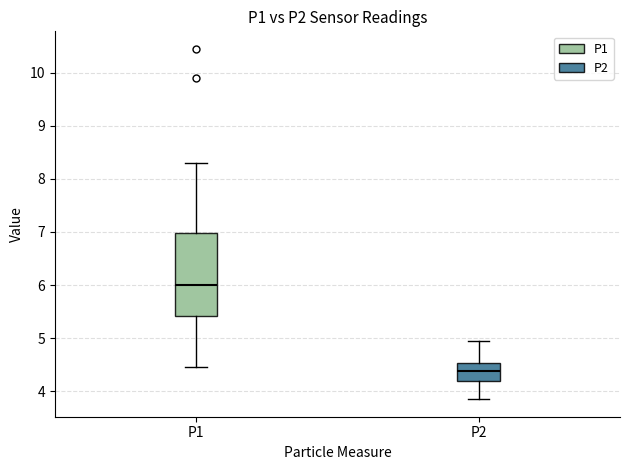

Reading left to right, transcribe this box plot: for each box, give where its median line is, the range the box spans, and where its two whiskers end, as read against the y-axis. The values are not printed on the chart, so give them approximately, as read against the axis.

P1: median 6.0, box 5.4 to 7.0, whiskers 4.5 to 8.3
P2: median 4.4, box 4.2 to 4.5, whiskers 3.9 to 5.0